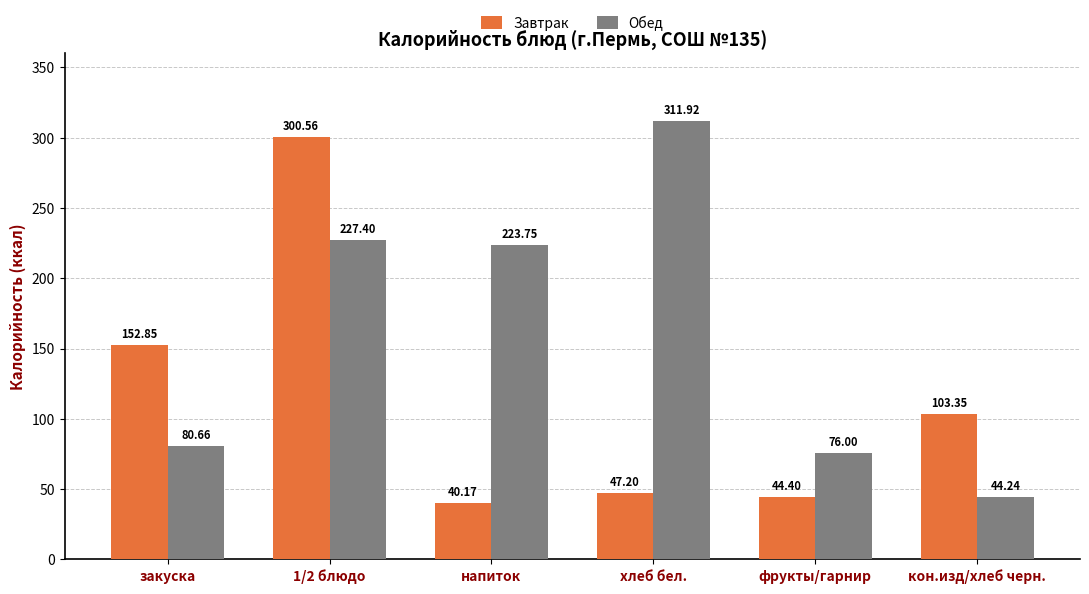

At which label is Обед closest to 178?

напиток